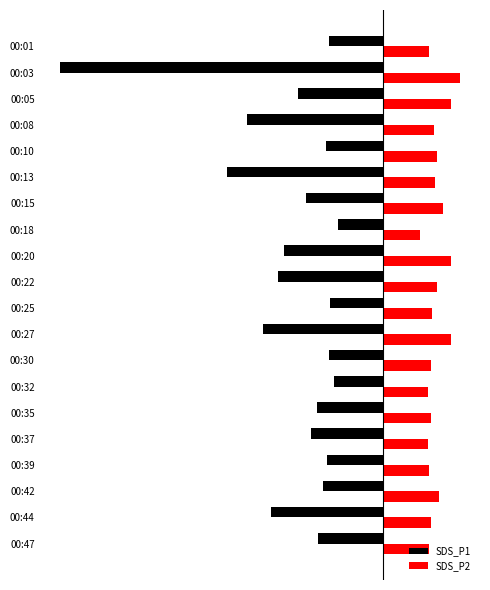

What are all the series names shown in the legend?

SDS_P1, SDS_P2